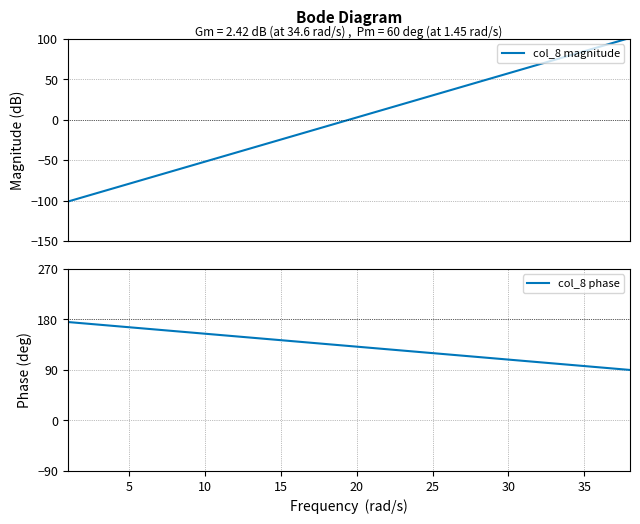

Count the number of data series in this chart.

2